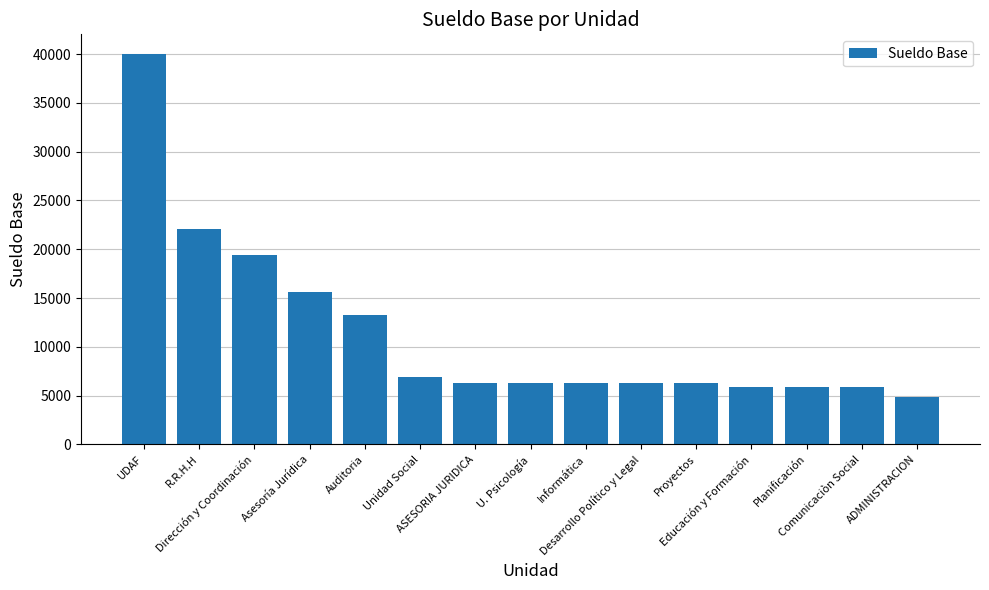

Which has a higher value, R.R.H.H or Unidad Social?

R.R.H.H